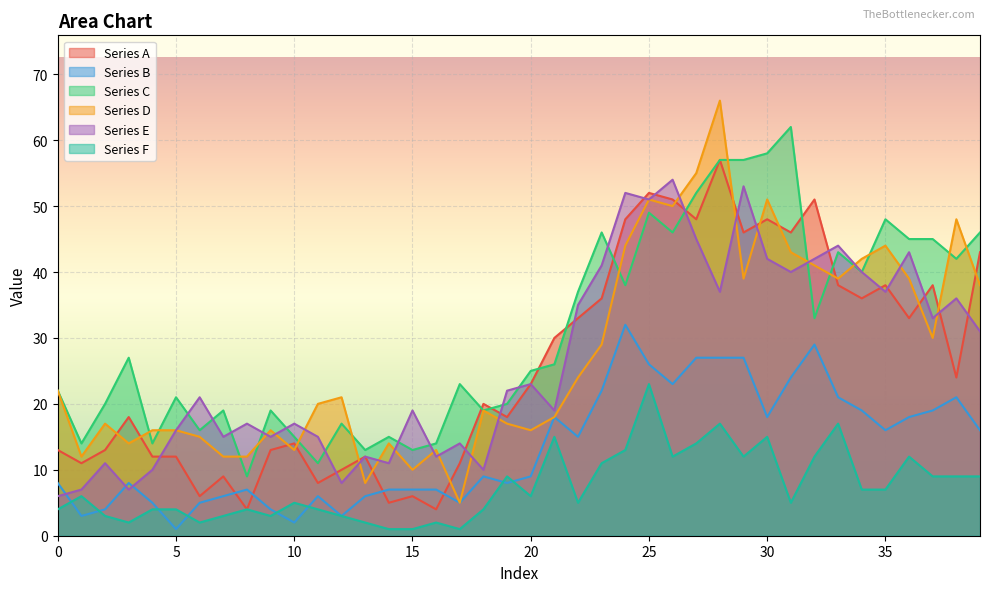

What is the difference between the highest and lowest values at 39?

37